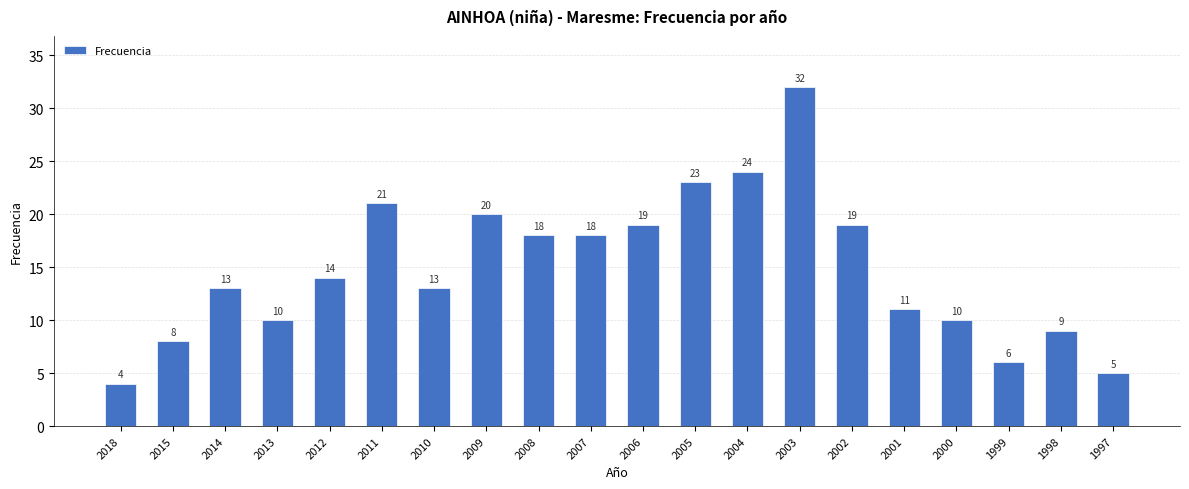

The value at 1997 is 7. True or false?

False